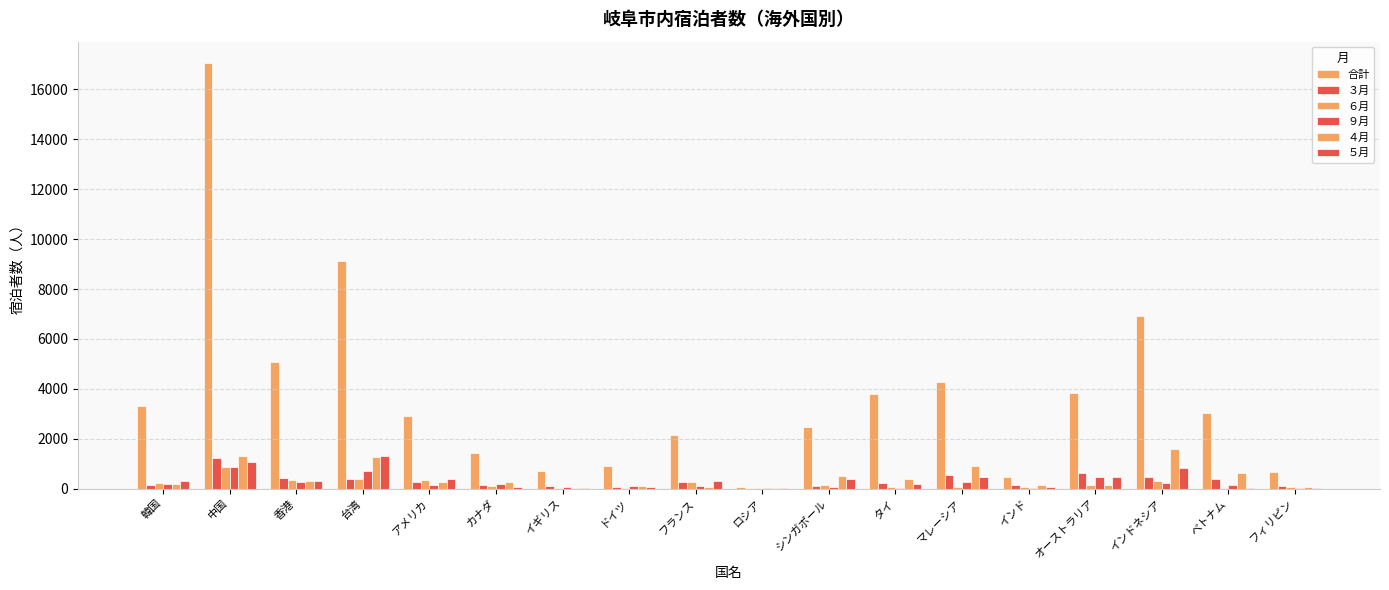

How many groups of bars are there?

18